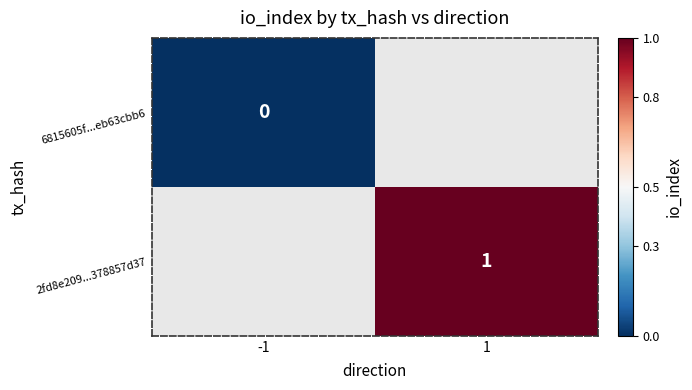

Is the value of 2fd8e209...378857d37 at 1 greater than the value of 6815605f...eb63cbb6 at -1?

Yes